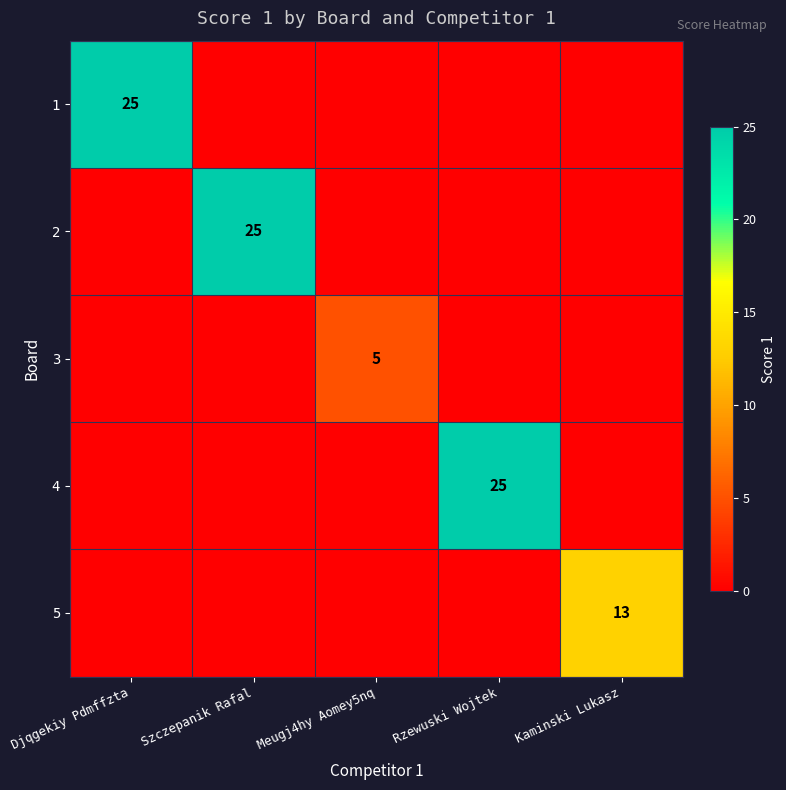

What is the difference between the highest and lowest values at Szczepanik Rafal?

25